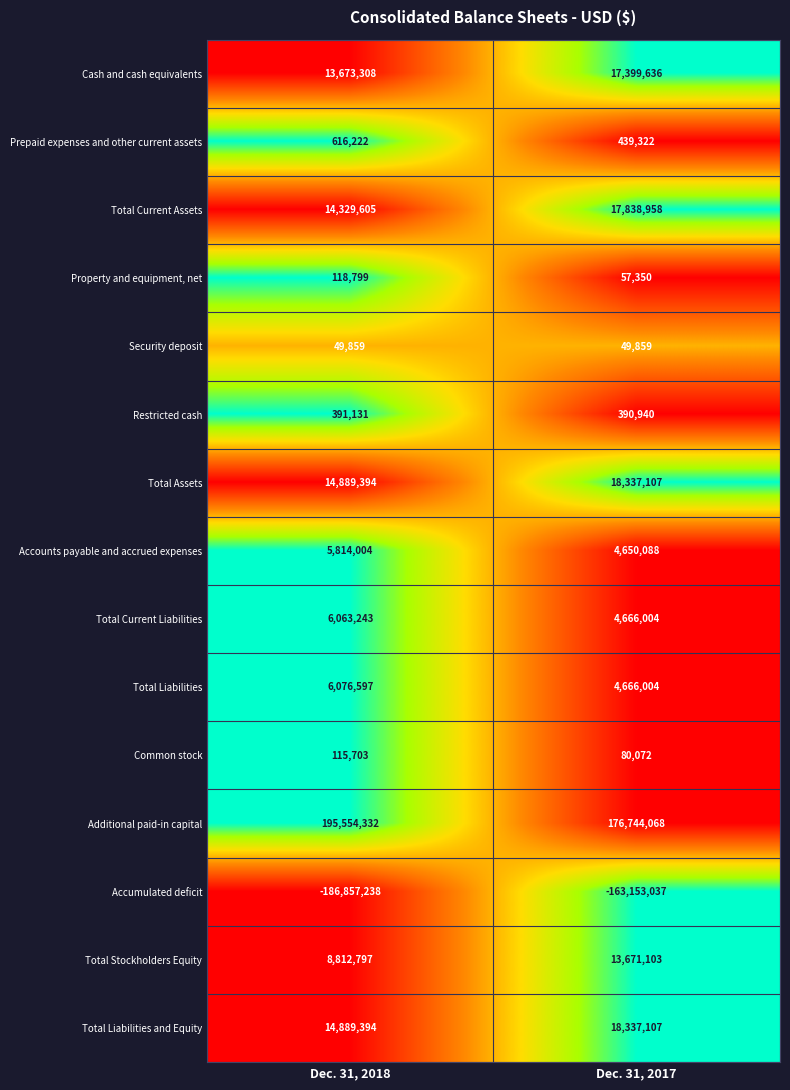

List the labels in order of Restricted cash value, largest first.

Dec. 31, 2018, Dec. 31, 2017